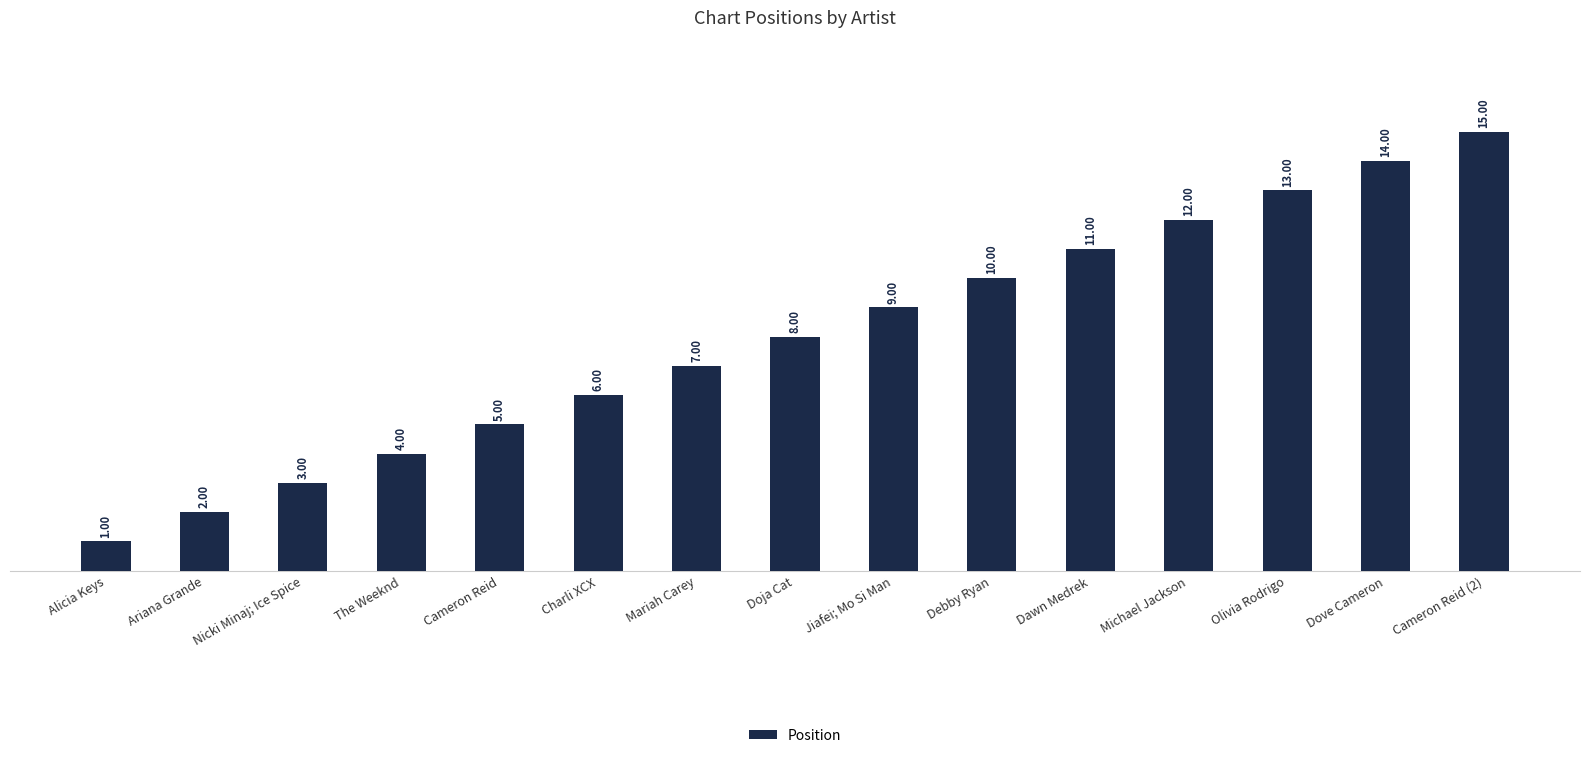

How many series are shown in this chart?

1